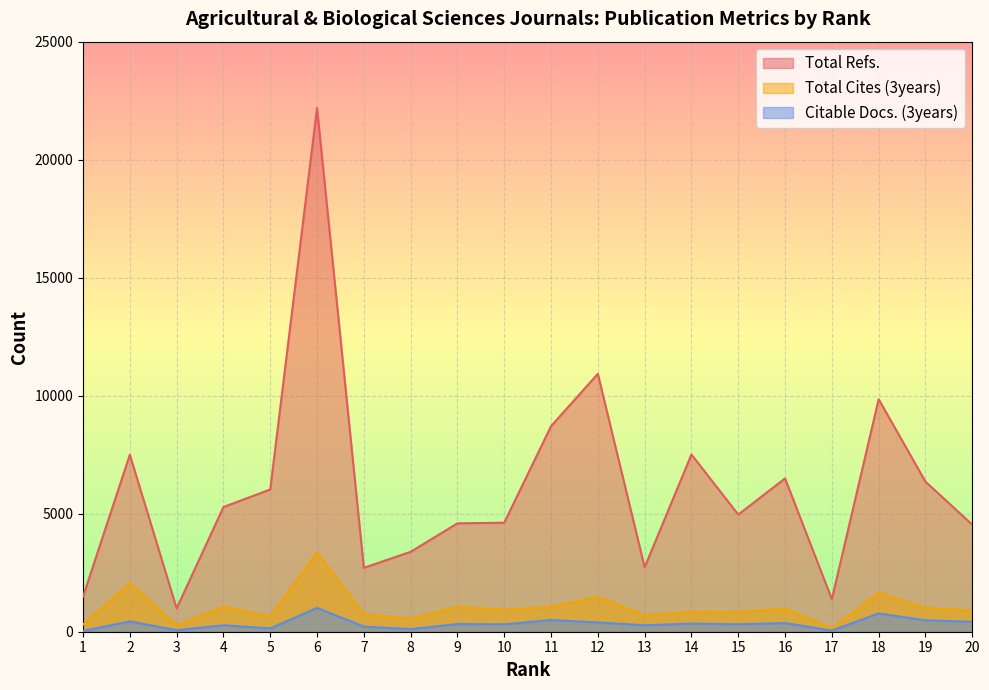

How many lines are shown in the chart?

3